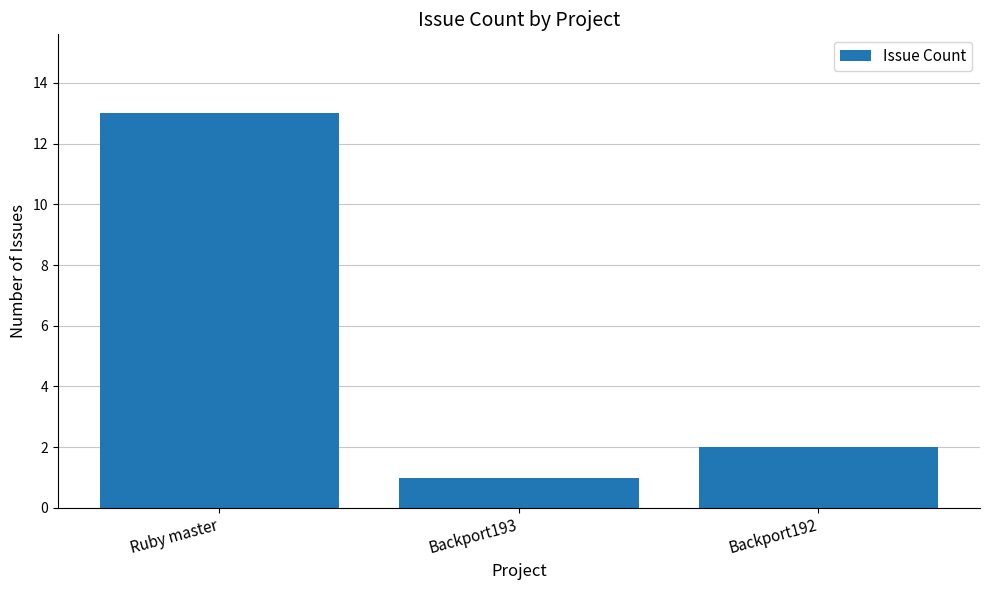

Rank the categories by value from highest to lowest.

Ruby master, Backport192, Backport193